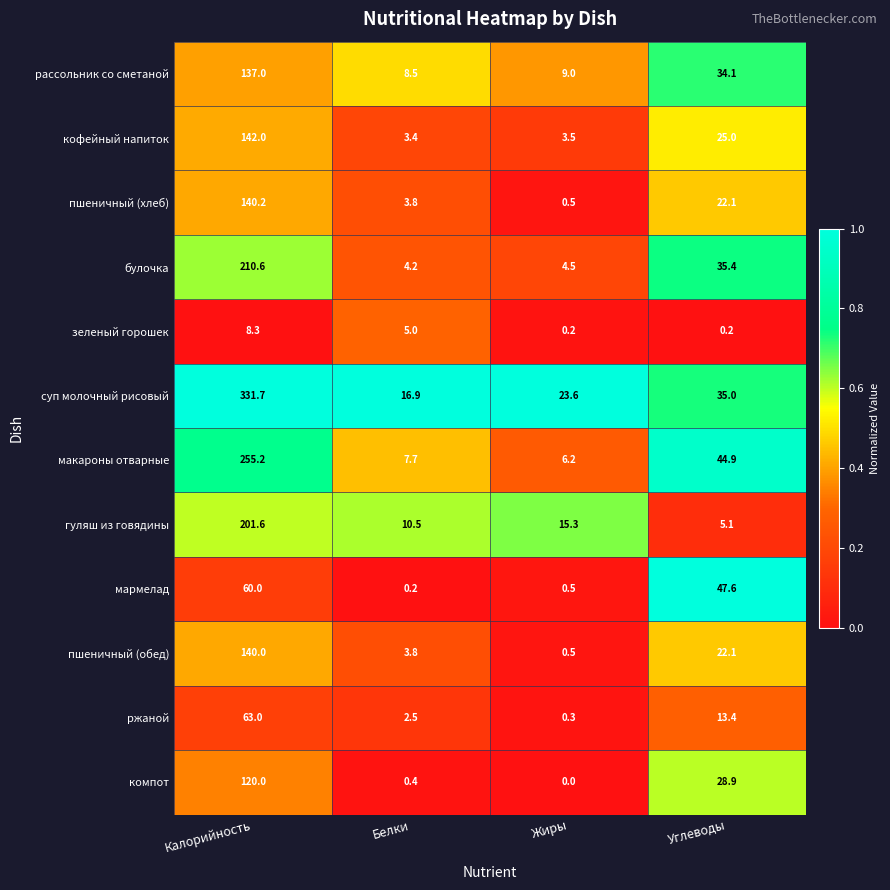

Which series changed the most between Калорийность and Углеводы?

суп молочный рисовый